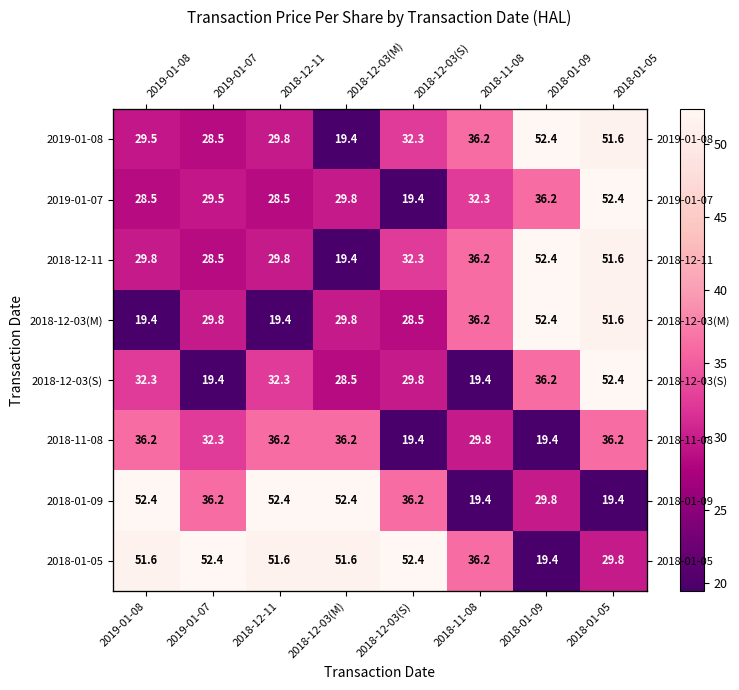

What is the difference between the maximum and second lowest values in the 2018-01-05 series?

22.6